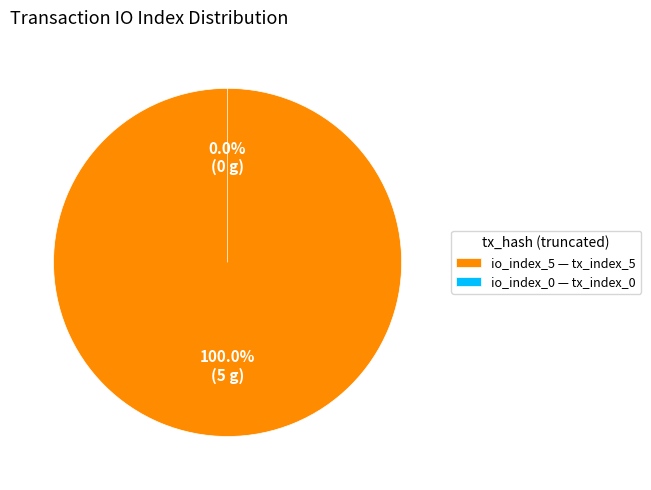

Between tx_index_0 and tx_index_5, which is larger?

tx_index_5